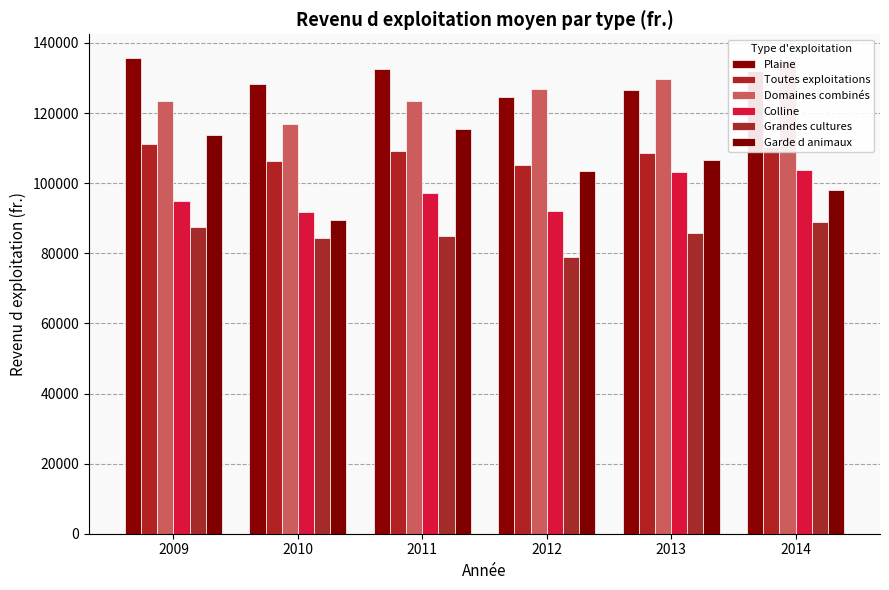

The value of Garde d animaux at 2010 is 89537. True or false?

True